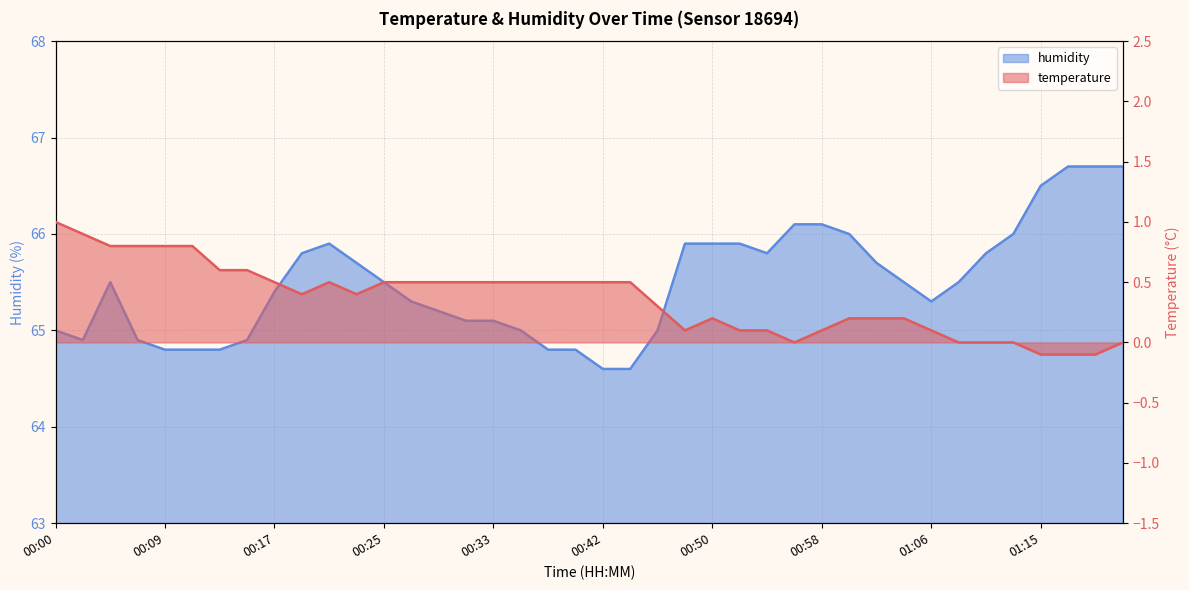

How many categories are shown in the chart?

40